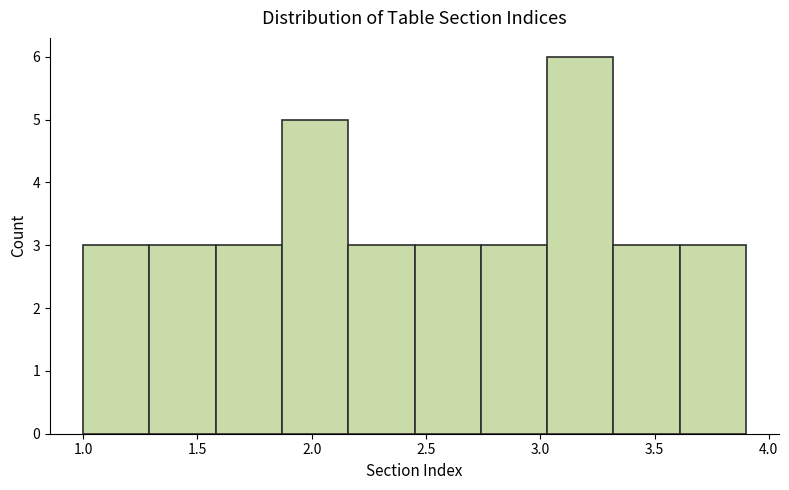

Reading left to right, list every bar in this chart as the range it spans on the x-axis followed by its height. Neither the bar edges nor the heights are printed on the chart, so give them approximately, as read against the axes.

1.00 to 1.29: 3
1.29 to 1.58: 3
1.58 to 1.87: 3
1.87 to 2.16: 5
2.16 to 2.45: 3
2.45 to 2.74: 3
2.74 to 3.03: 3
3.03 to 3.32: 6
3.32 to 3.61: 3
3.61 to 3.90: 3